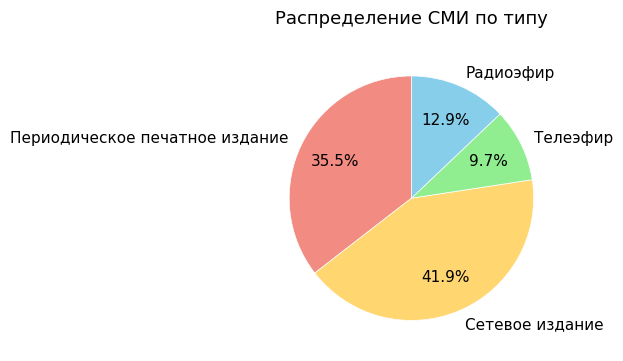

Is it true that Телеэфир is 10% of the pie?

True